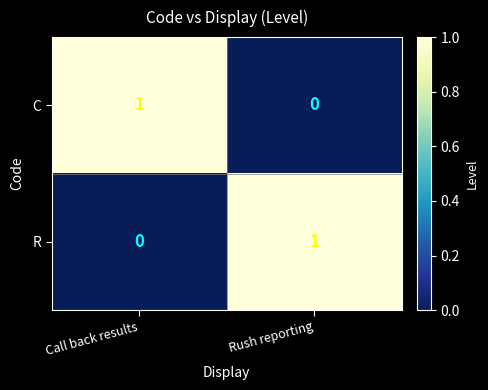

At how many categories does at least one series exceed 0?

2